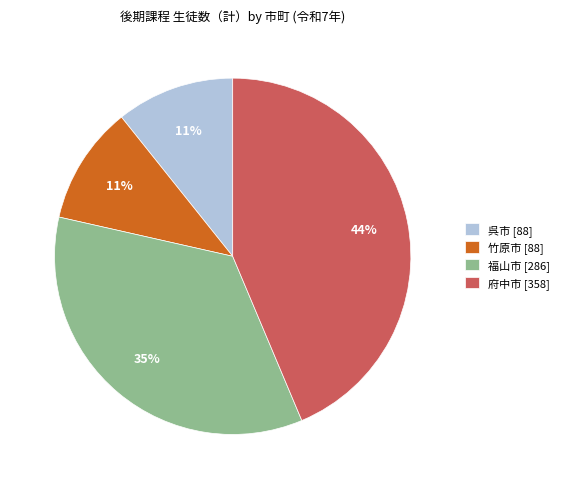

To the nearest percent, what is the difference between the largest and smallest slice percentages?

33%